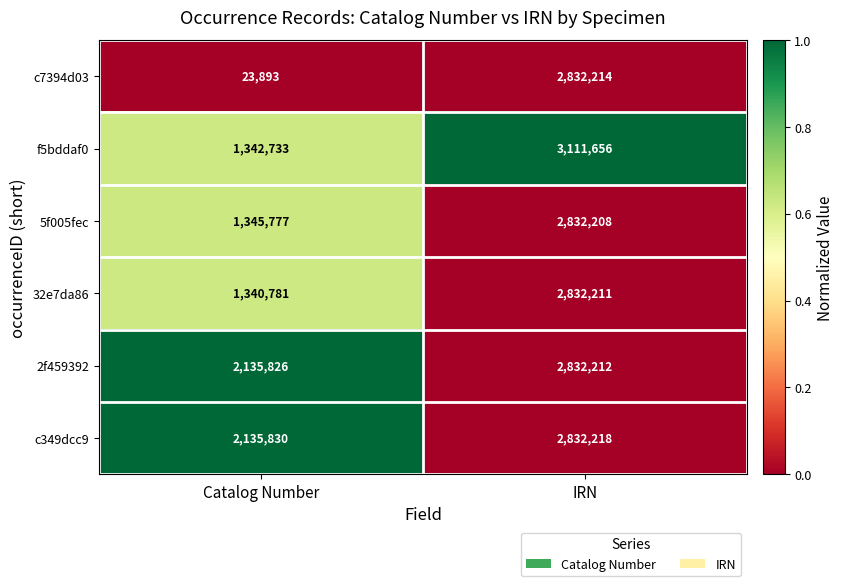

What is the total value across all series at Catalog Number?

8324840